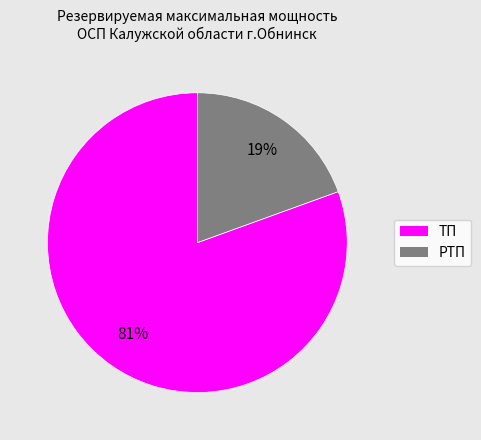

To the nearest percent, what is the average slice percentage?

50%